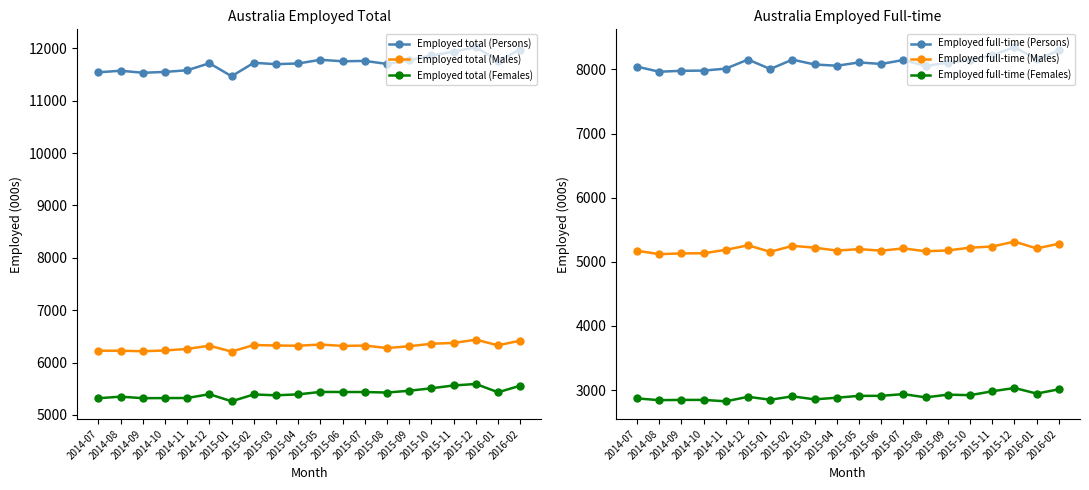

True or false: Employed total (Persons) has more than 2 points higher than both neighbors.

True